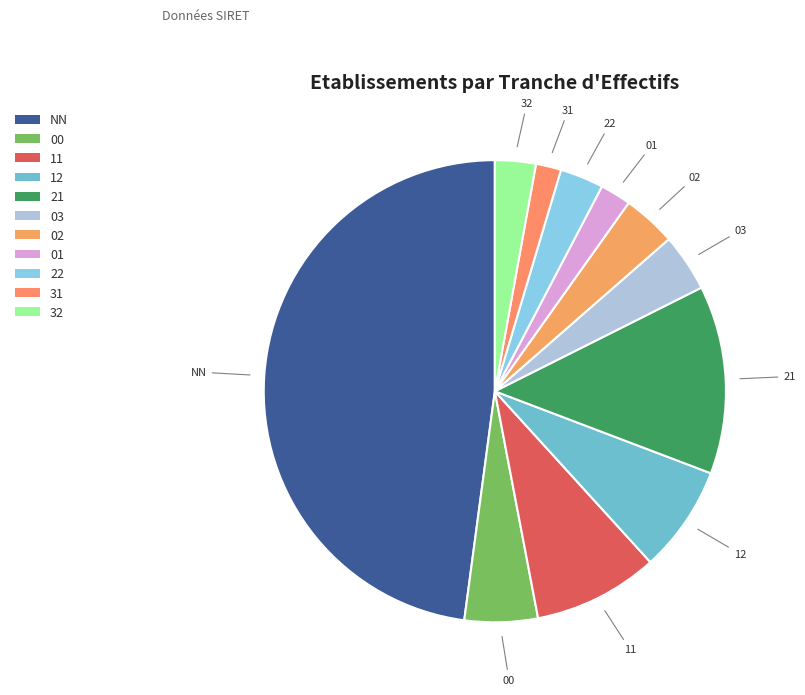

How many slices are in this pie chart?

11